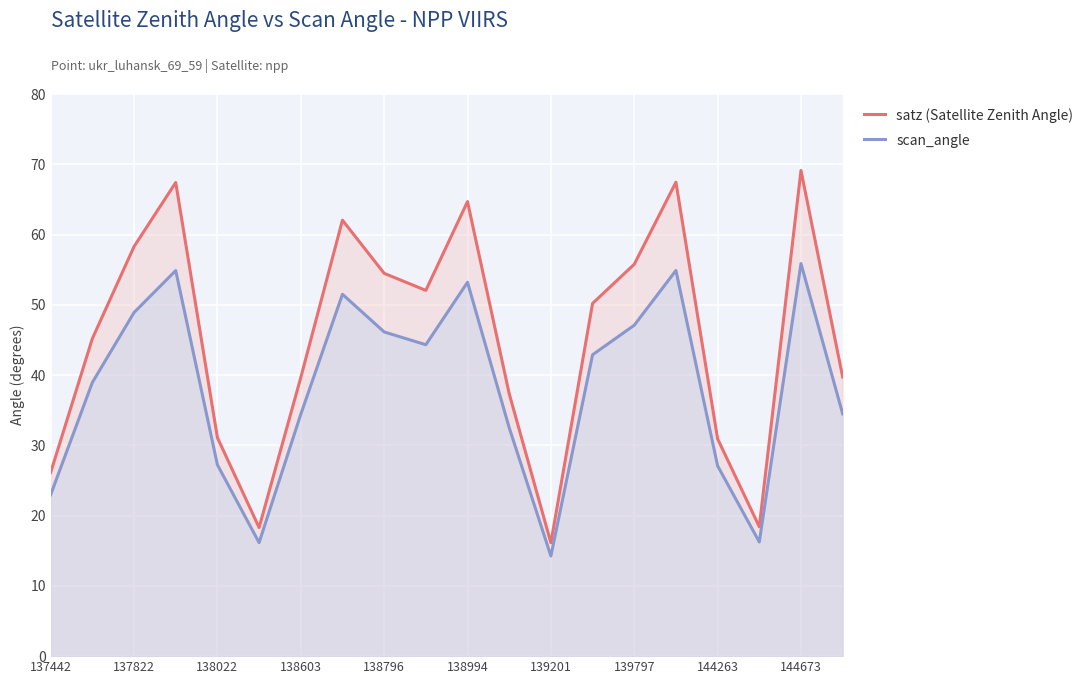

What is the average value of the satz (Satellite Zenith Angle) series?

45.2